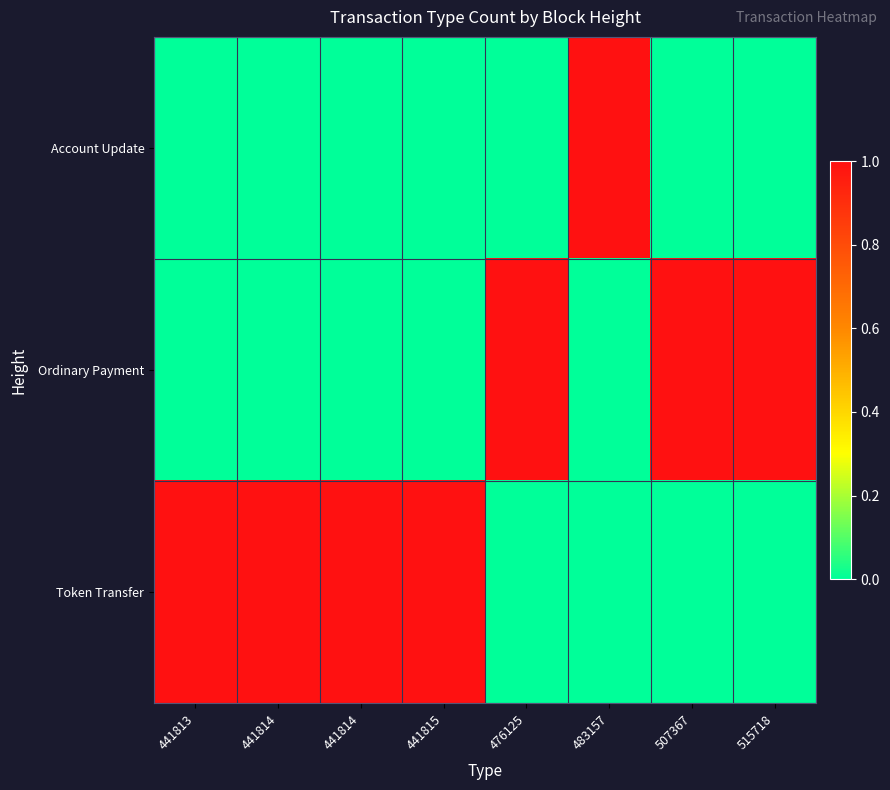

At how many categories does at least one series exceed 0?

8